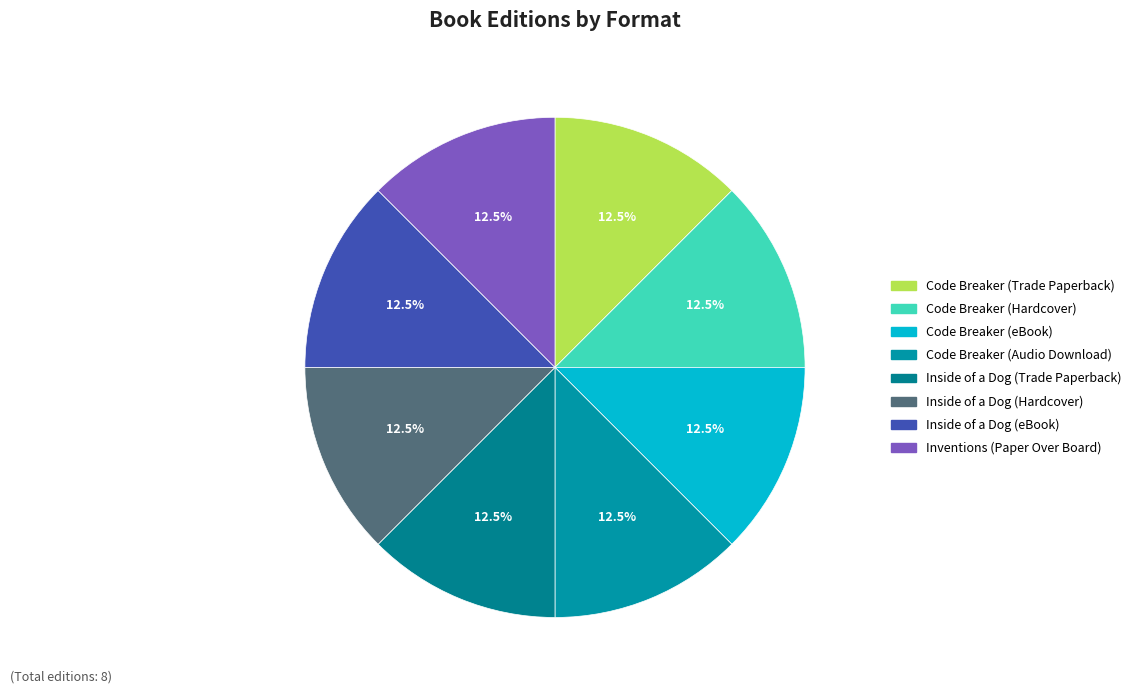

To the nearest percent, what is the average slice percentage?

12%